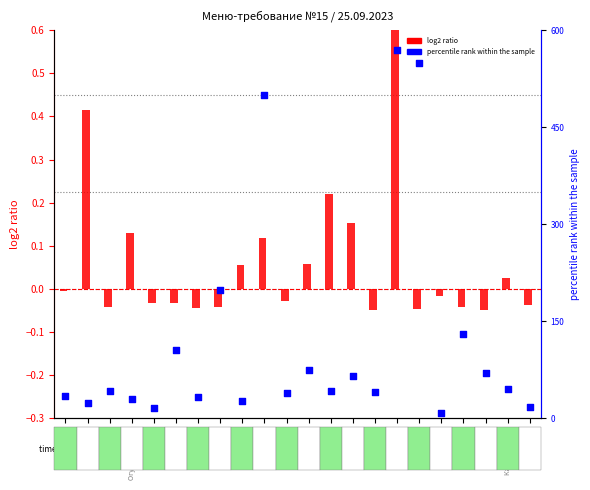

Is the value of percentile rank within the sample at Огурцы свежие greater than the value of log2 ratio at Огурцы свежие?

Yes